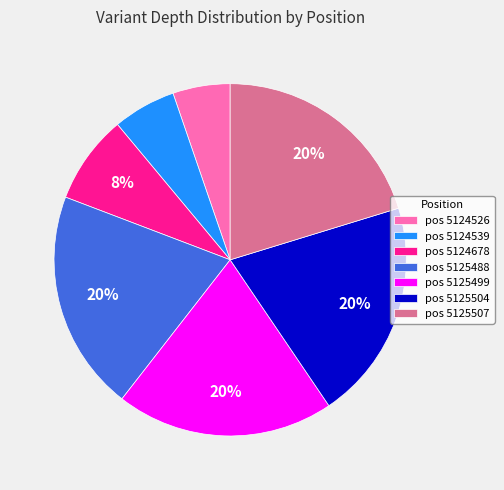

What percentage is the pos 5125507 slice, to the nearest percent?

20%